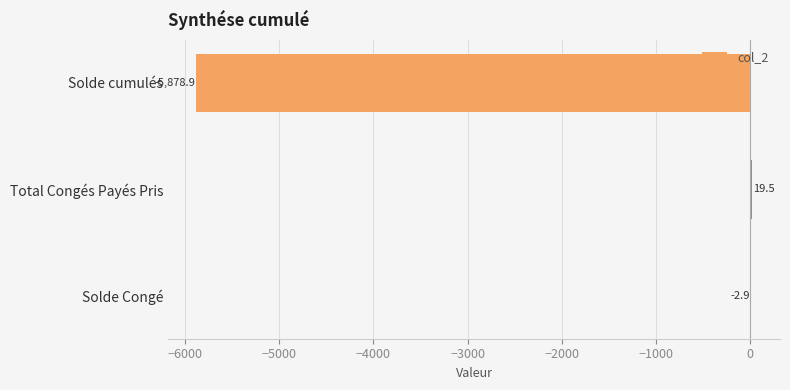

How many distinct data groups are displayed?

1